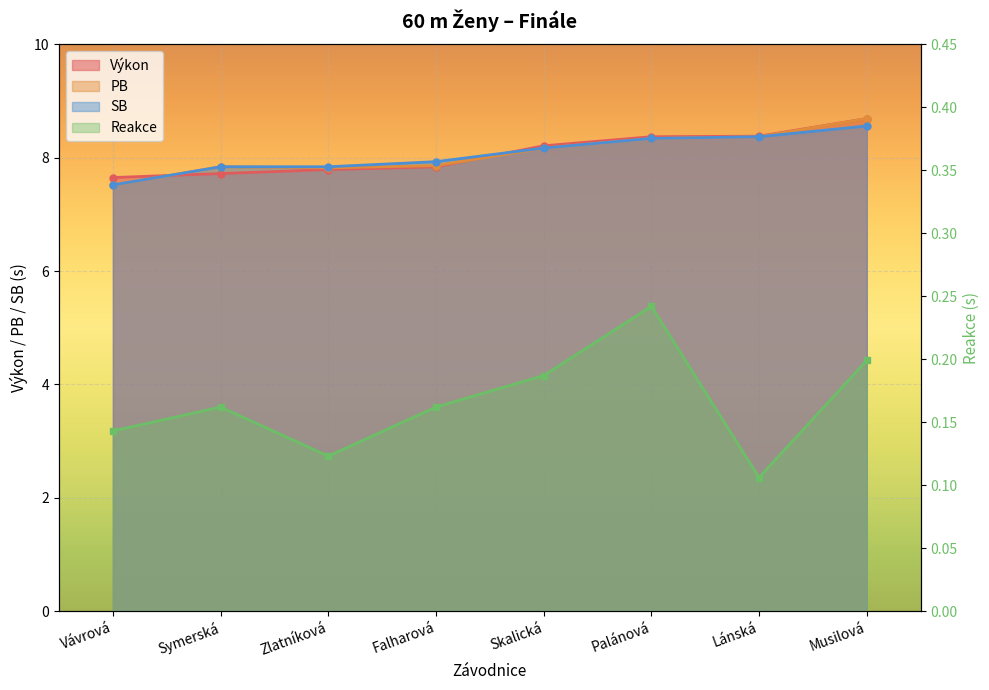

What is the label of the 2nd point from the right?

Lánská